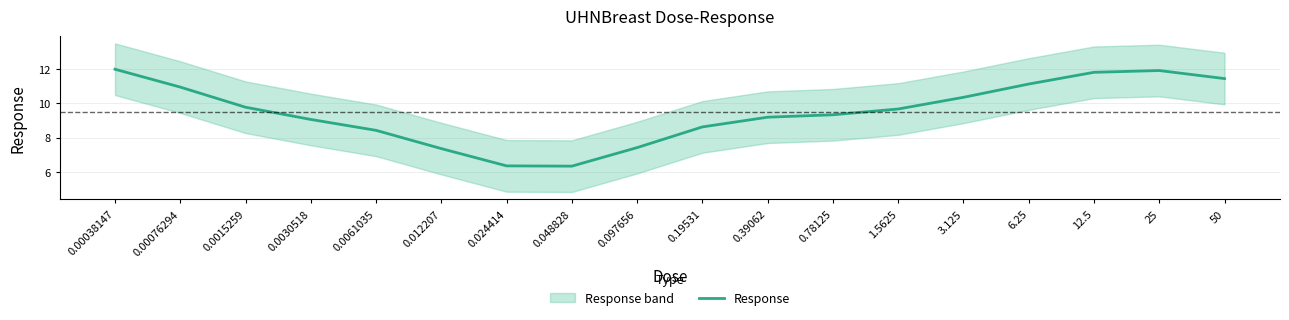

At which label is the value closest to 9?

0.0030518